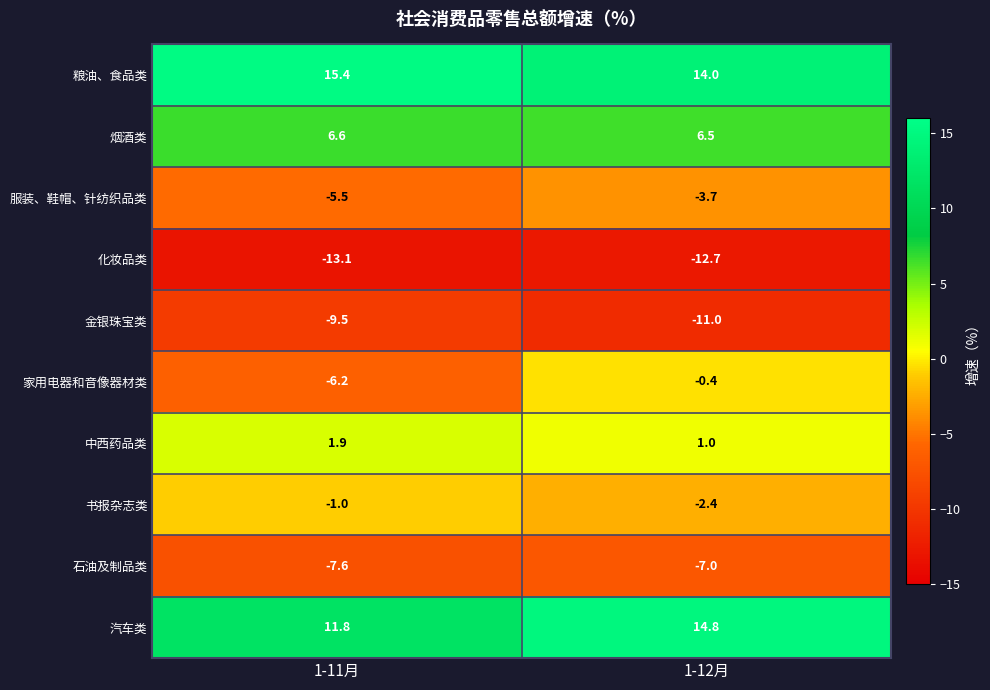

What is the sum of all 汽车类 values?

26.6